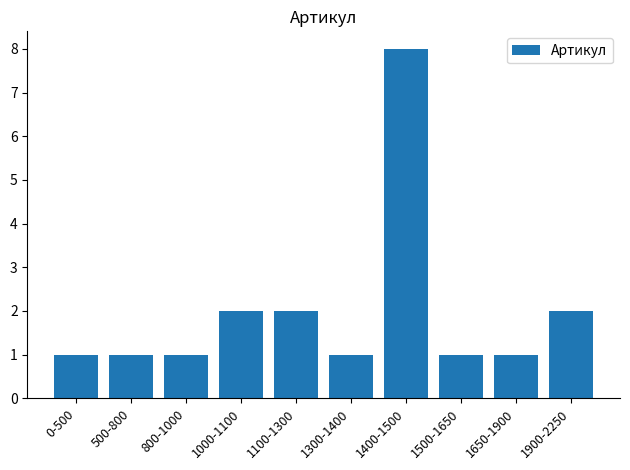

Reading left to right, what are all the values shown in this chart?

1	1	1	2	2	1	8	1	1	2